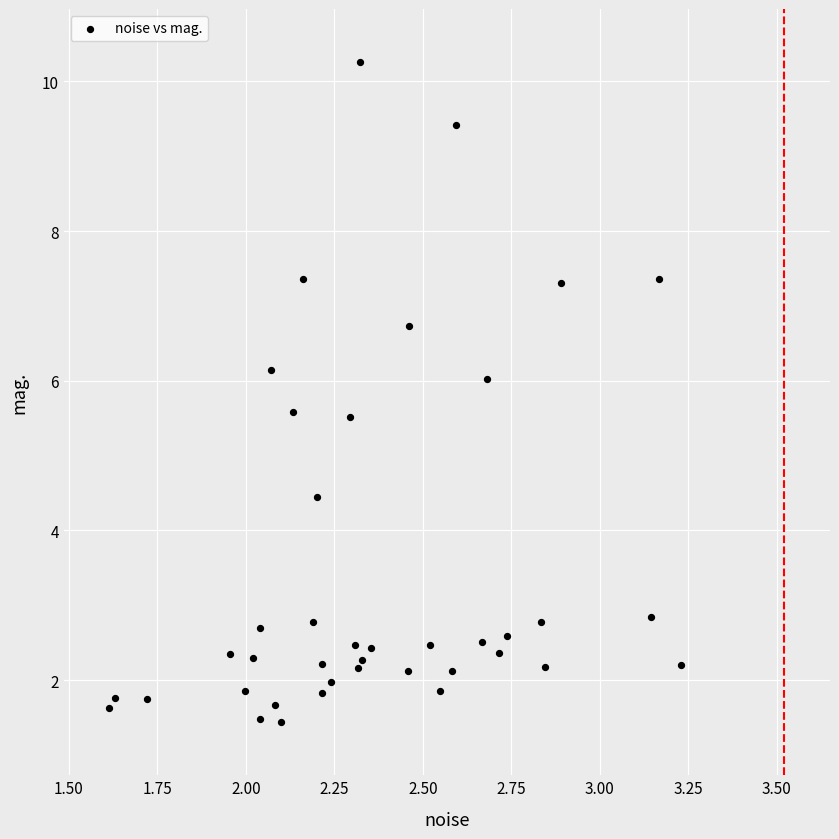

What is the range of Y values (max minus min)?

8.8